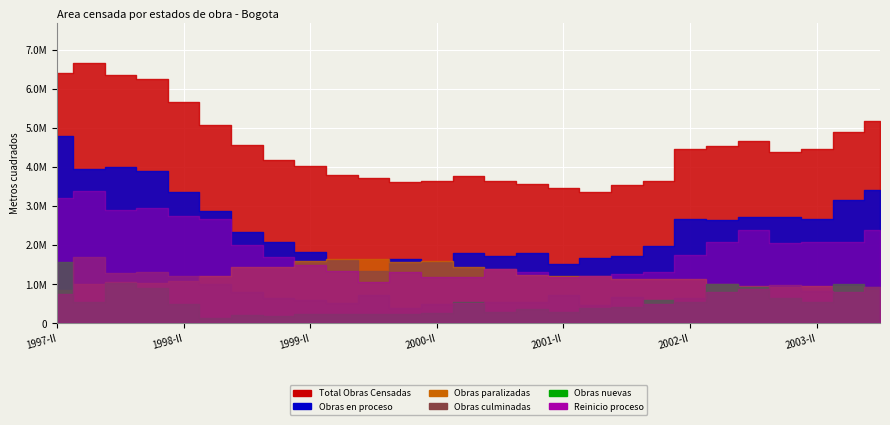

Which series has the largest total across all categories?

Total